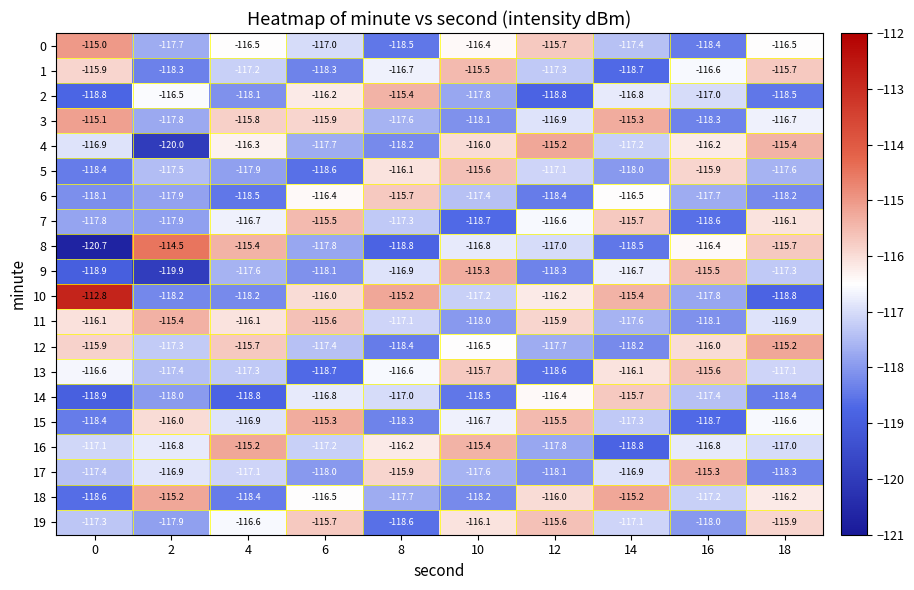

What is the smallest value displayed?

-120.7